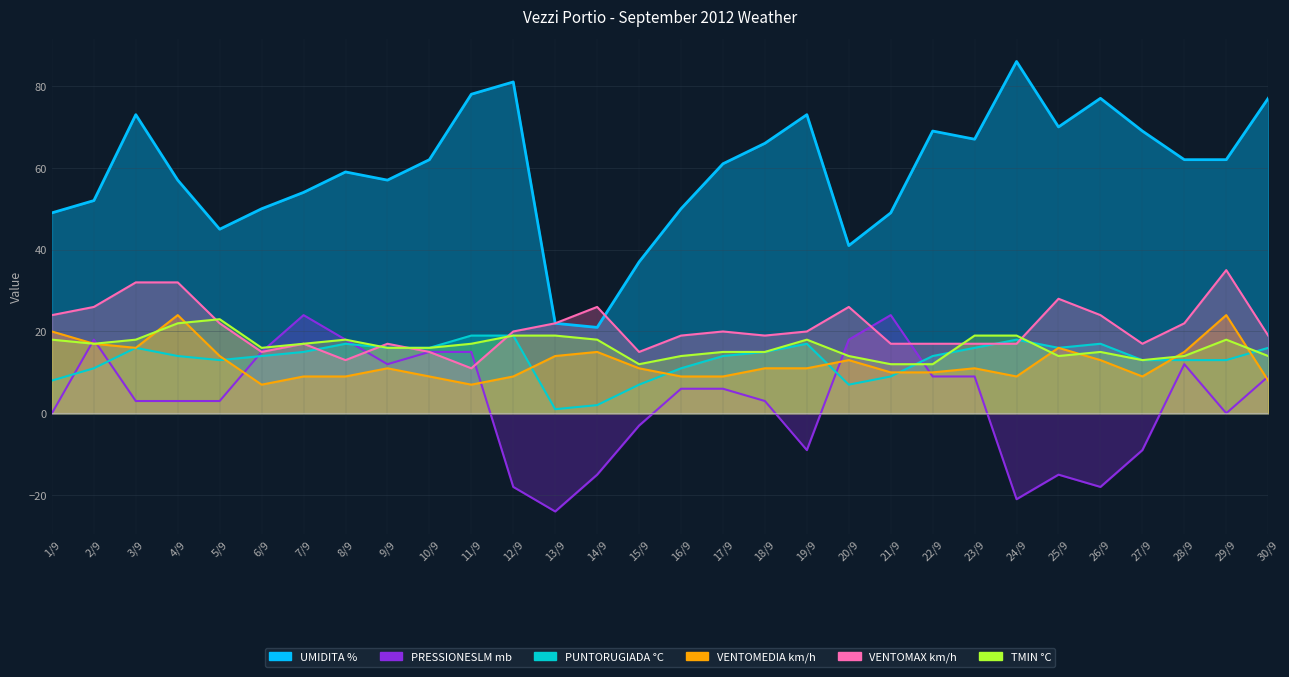

What is the difference between the UMIDITA % values at 11/9 and 1/9?

29